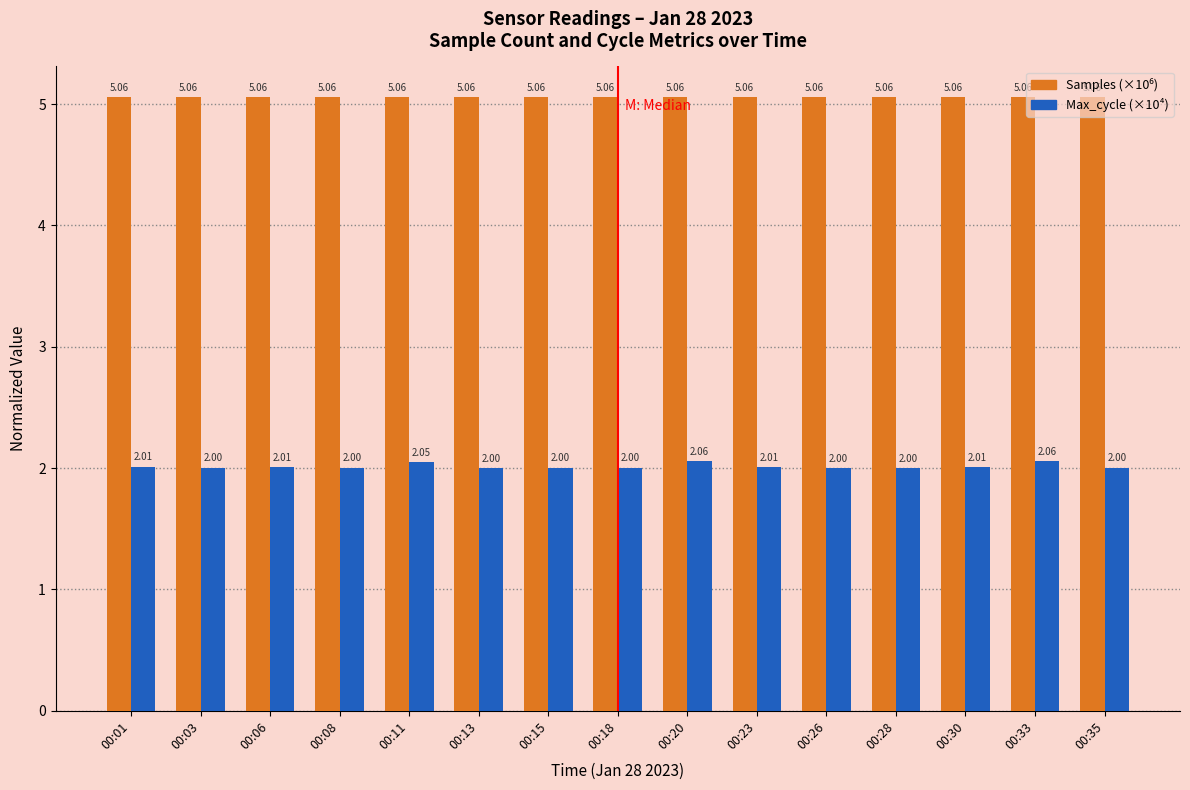

Is it true that Max_cycle (×10⁴) equals 2.0 at 00:15?

True